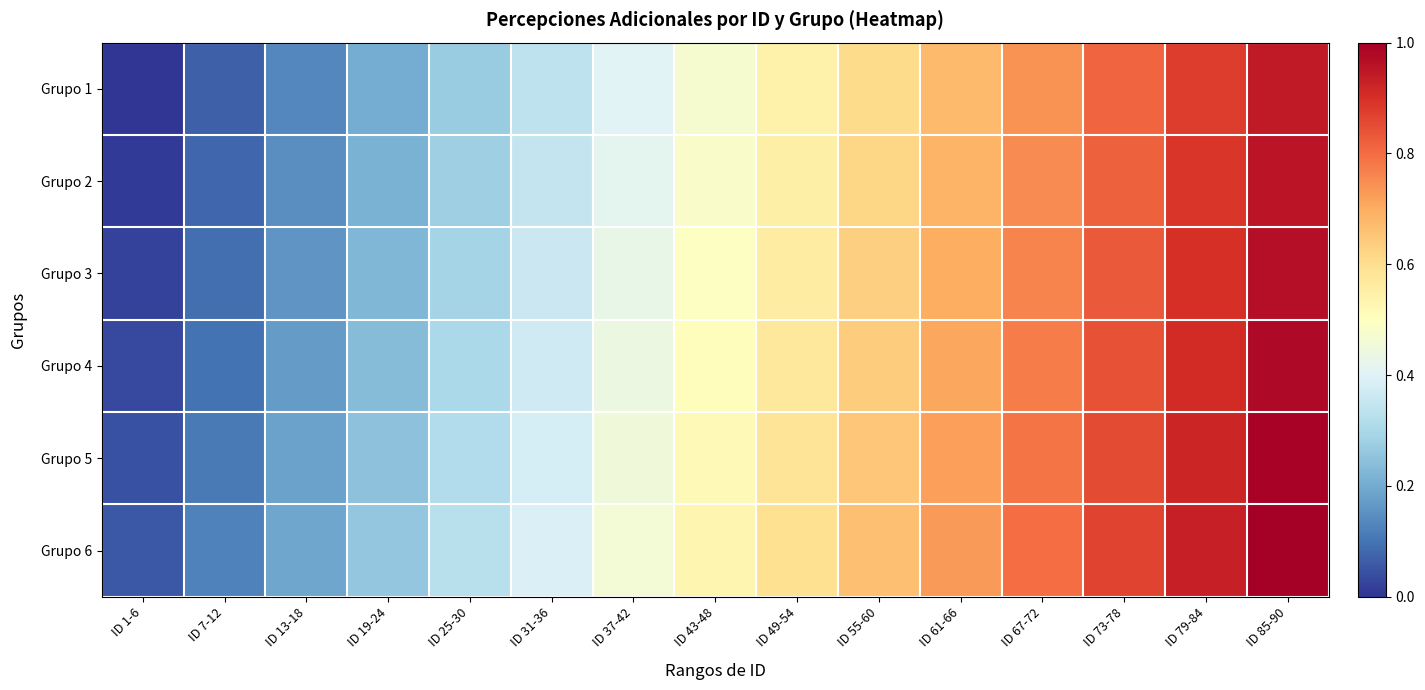

What is the difference between the highest and lowest values at ID 19-24?

0.1